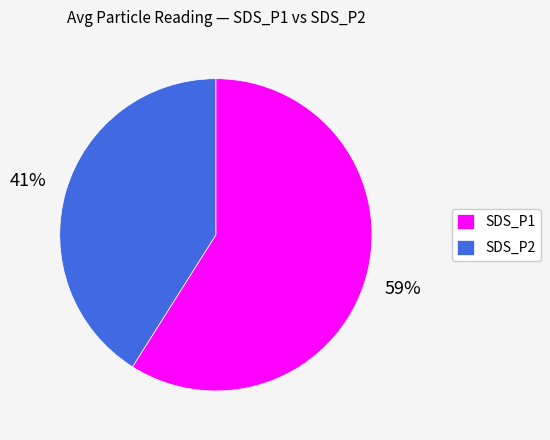

What percentage is the SDS_P2 slice, to the nearest percent?

41%